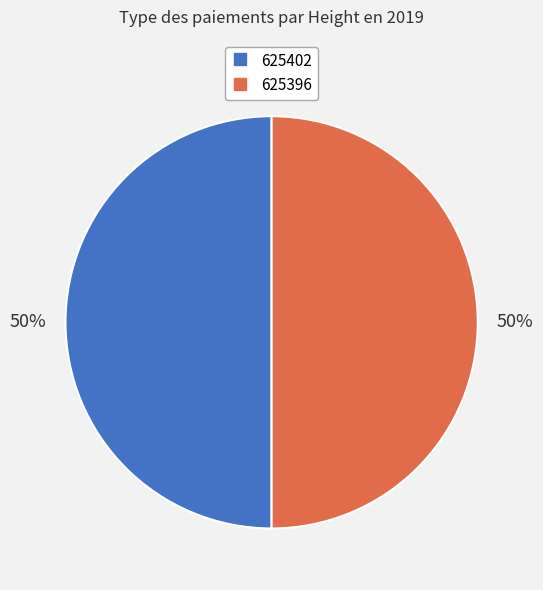

To the nearest percent, what is the combined percentage of 625396 and 625402?

100%